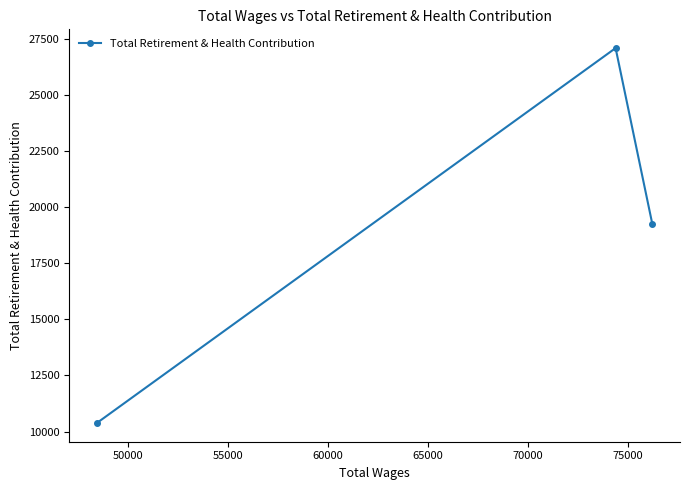

What is the value of the 1st point from the left?

10386